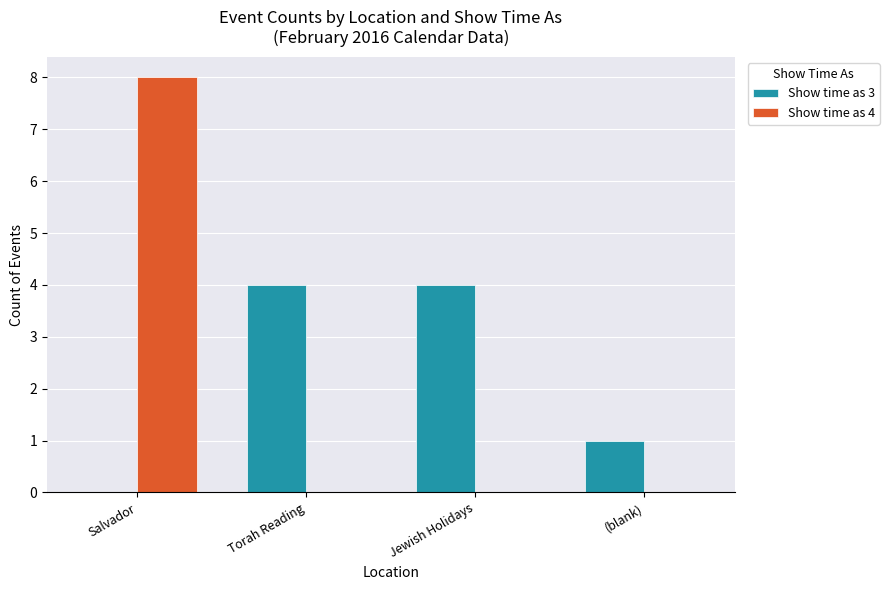

The Show time as 3 series shows 4 at Jewish Holidays. True or false?

True